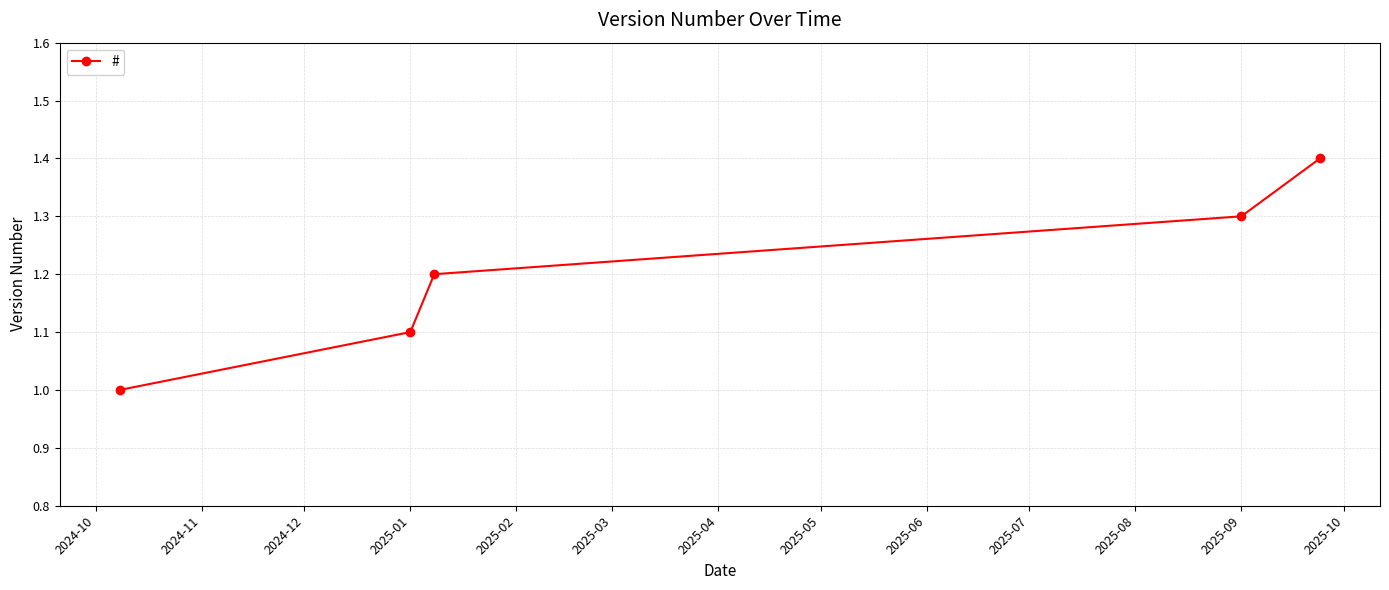

What is the value of the 3rd point from the left?

1.2